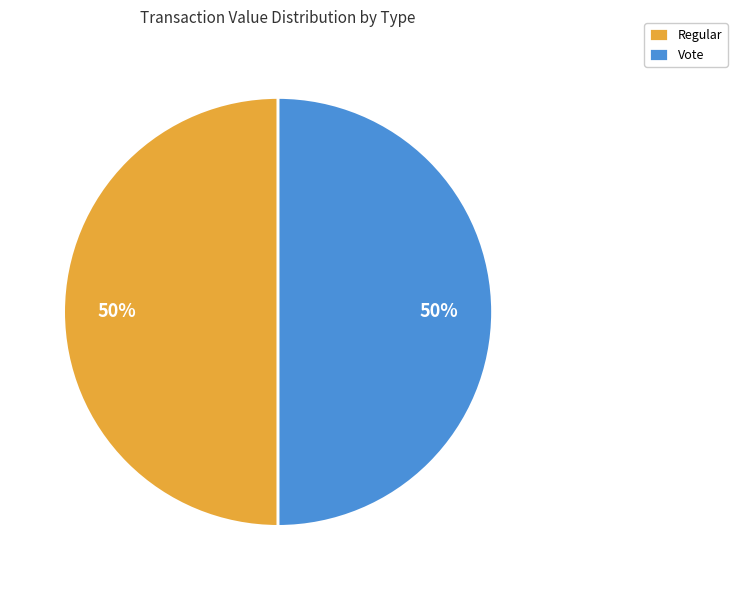

How many slices are in this pie chart?

2